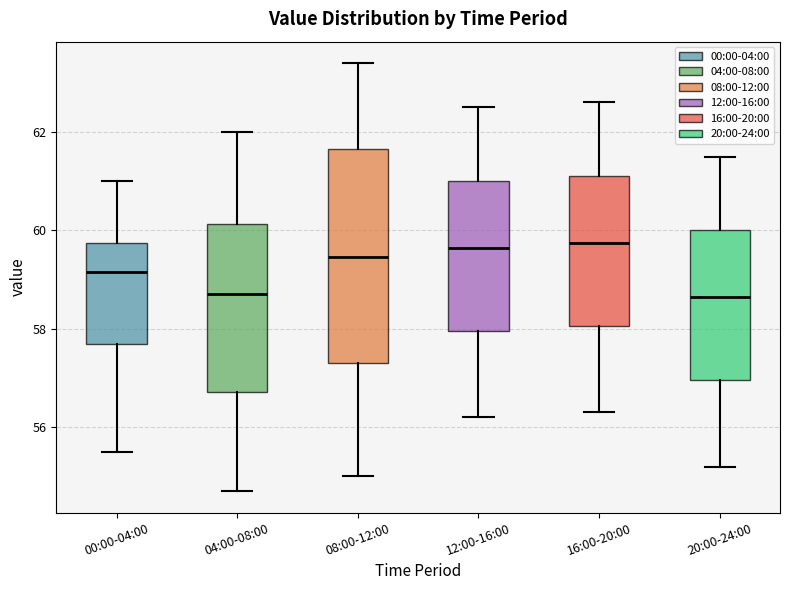

Where does the upper whisker of the box for 20:00-24:00 end on the y-axis? The values are not printed on the chart, so give them approximately, as read against the axis.

61.6